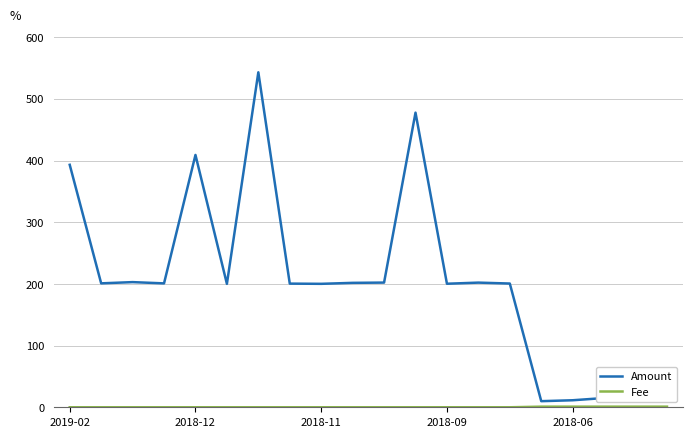

At how many categories does at least one series exceed 233?

4